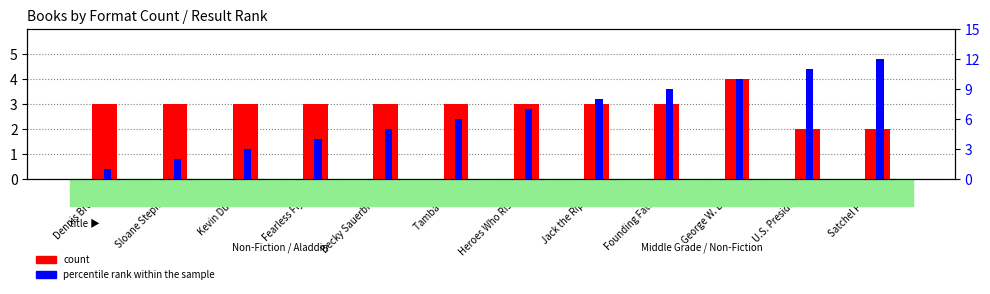

Is it true that count equals 3 at Becky Sauerbrunn?

True